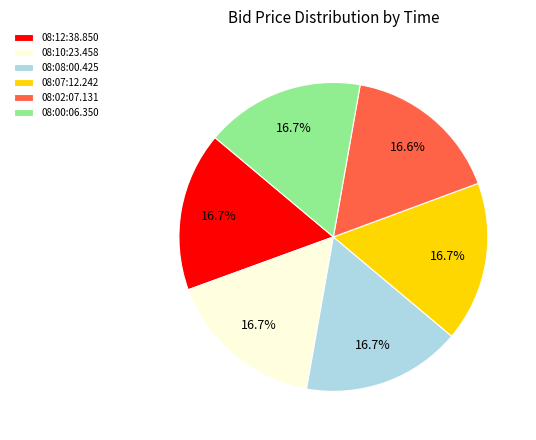

What percentage is NOT represented by 08:00:06.350?

83.3%